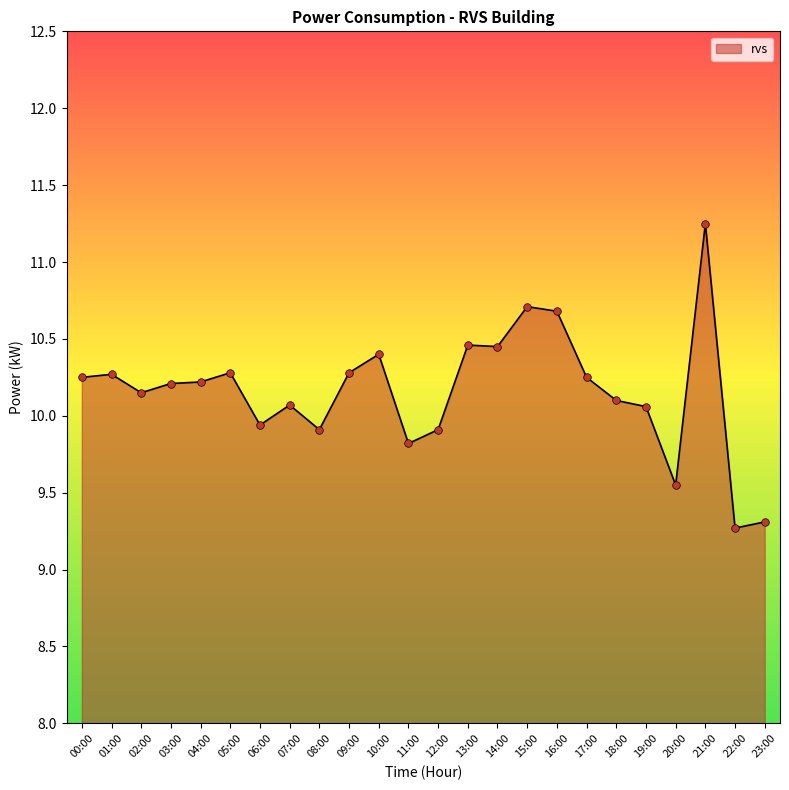

Approximately how many times larger is the value at 14:00 compared to 15:00?

1.0